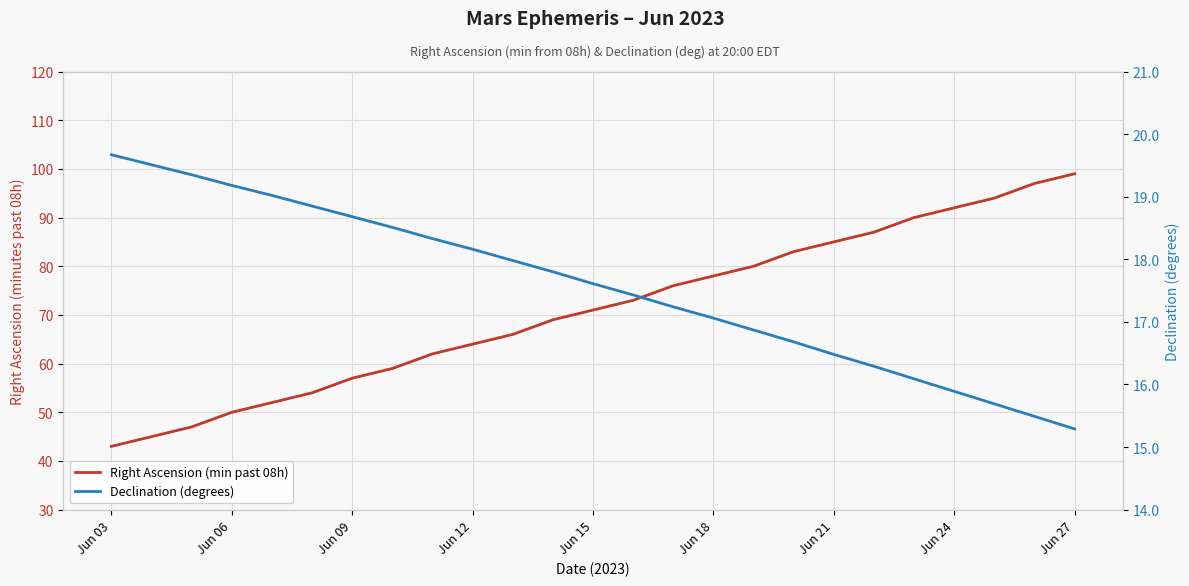

What is the greatest value displayed?

99.0